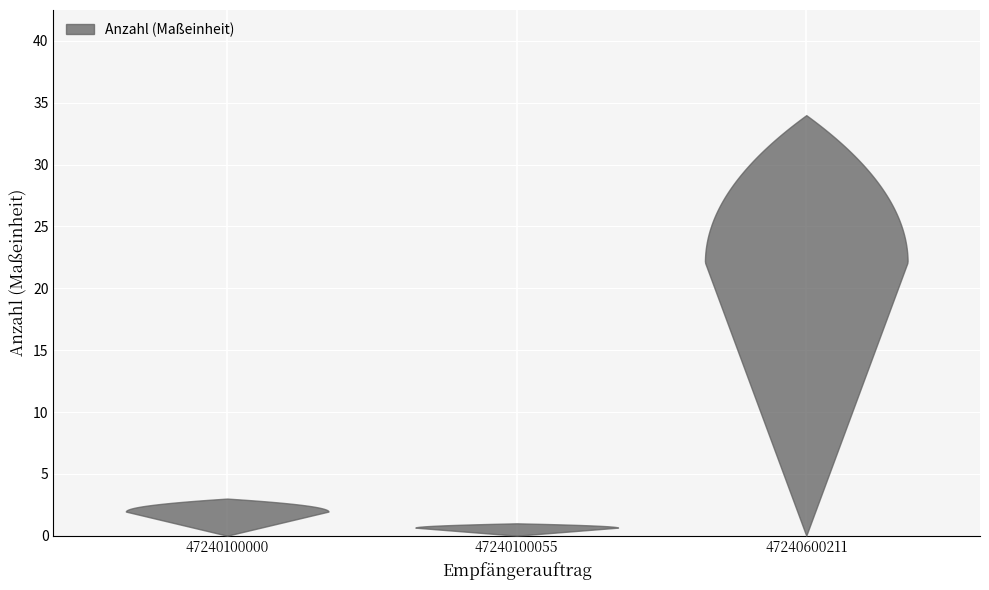

Reading left to right, what are all the values shown in this chart?

47240100000=3	47240100055=1	47240600211=34